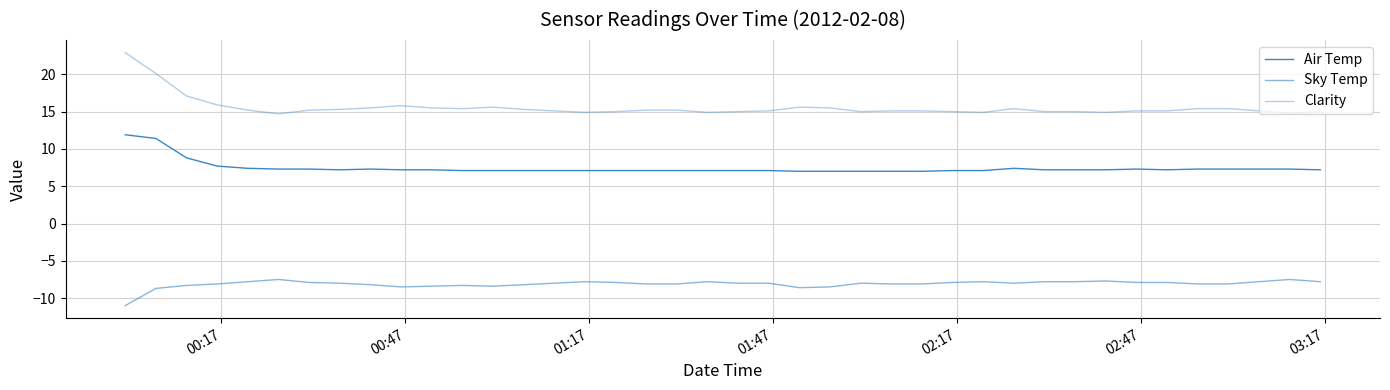

How many interior local peaks does the Air Temp series have?

3